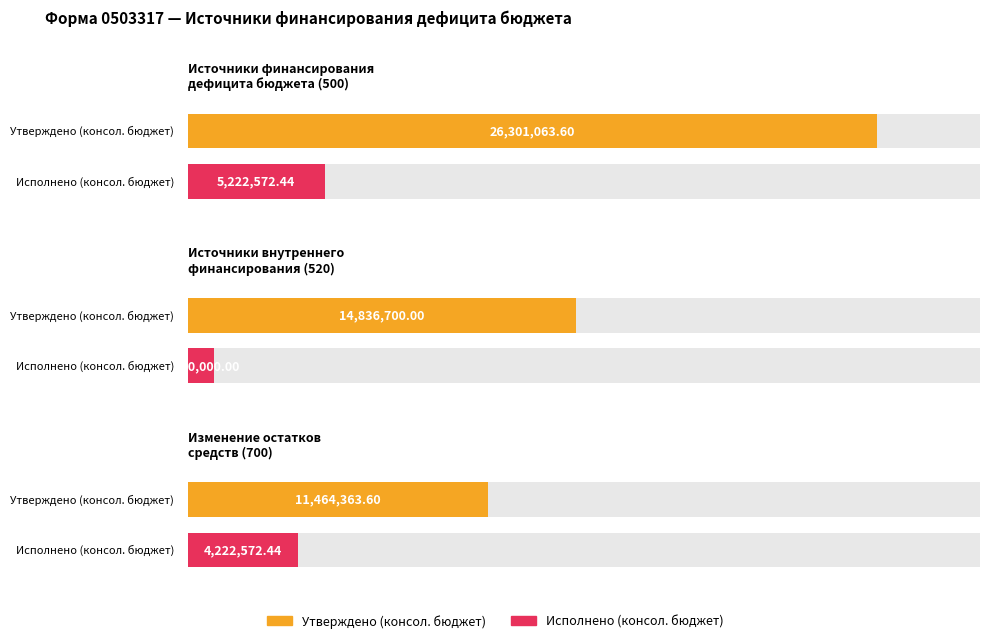

What is the sum of the Исполнено (консол. бюджет) values at Источники финансирования
дефицита бюджета (500) and Изменение остатков
средств (700)?

9445144.9